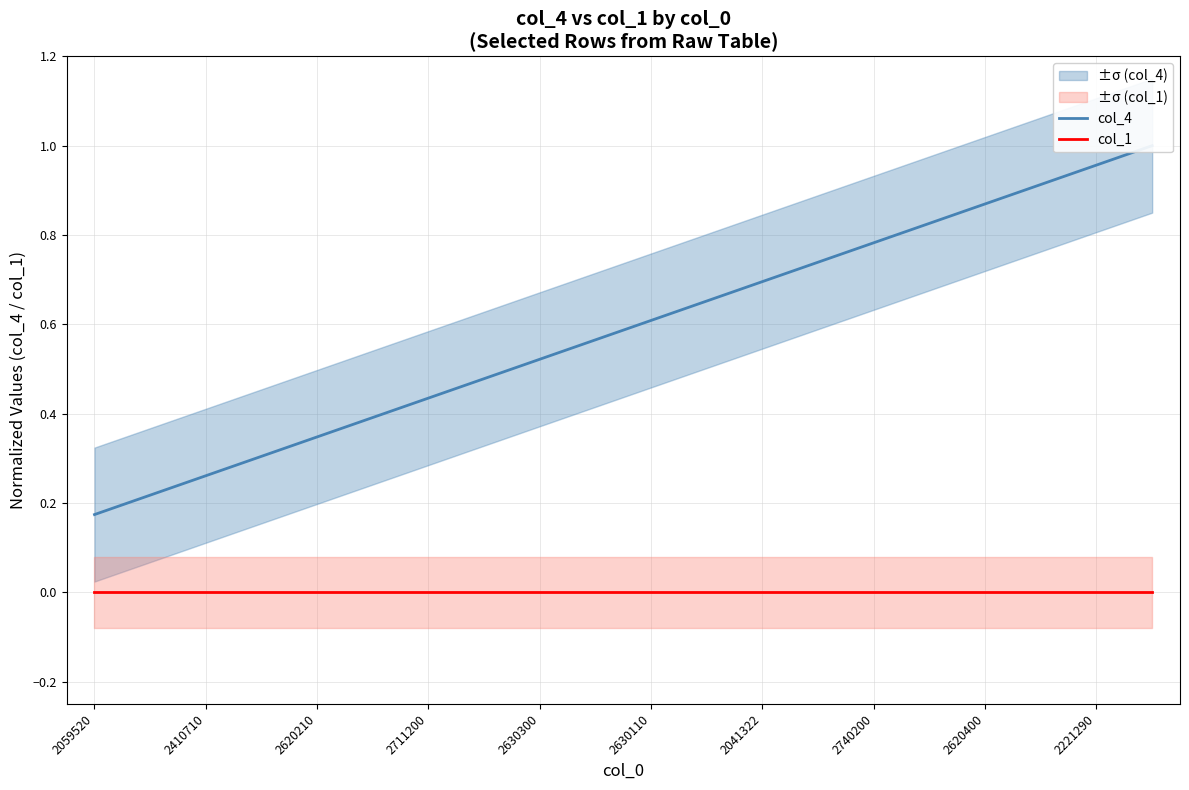

At how many categories does at least one series exceed 0?

20